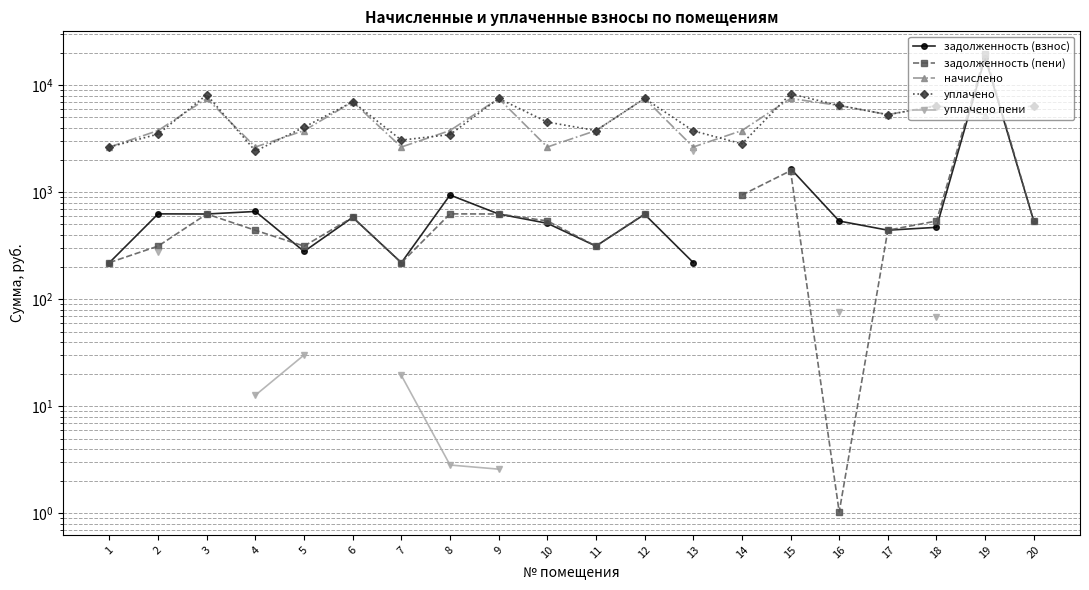

Is it true that задолженность (пени) equals 365.7 at 8?

False